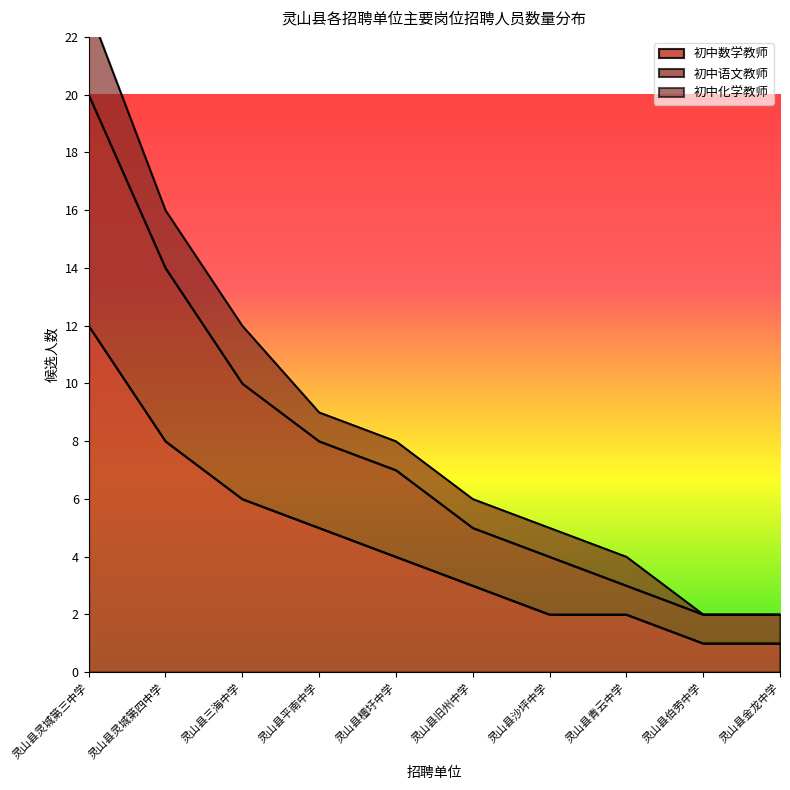

Between 灵山县旧州中学 and 灵山县沙坪中学, which series saw the biggest shift?

初中数学教师